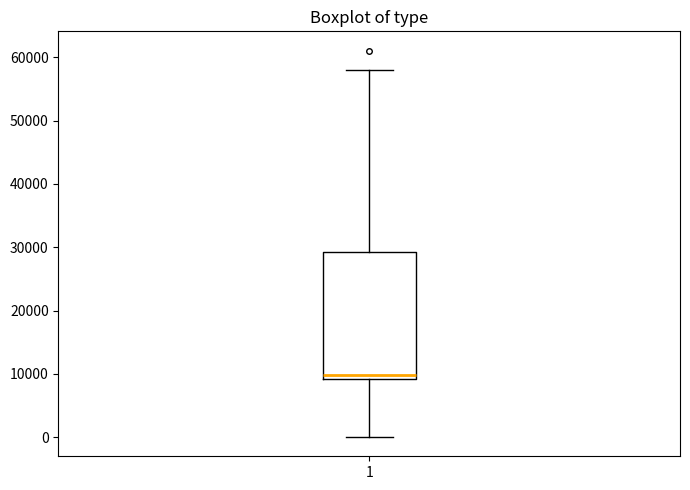

Read this box plot against the y-axis: the position of the median line, the range covered by the box, and the ends of both whiskers. The values are not printed on the chart, so give them approximately, as read against the axis.

median 10000, box 9000 to 29000, whiskers 0 to 58000